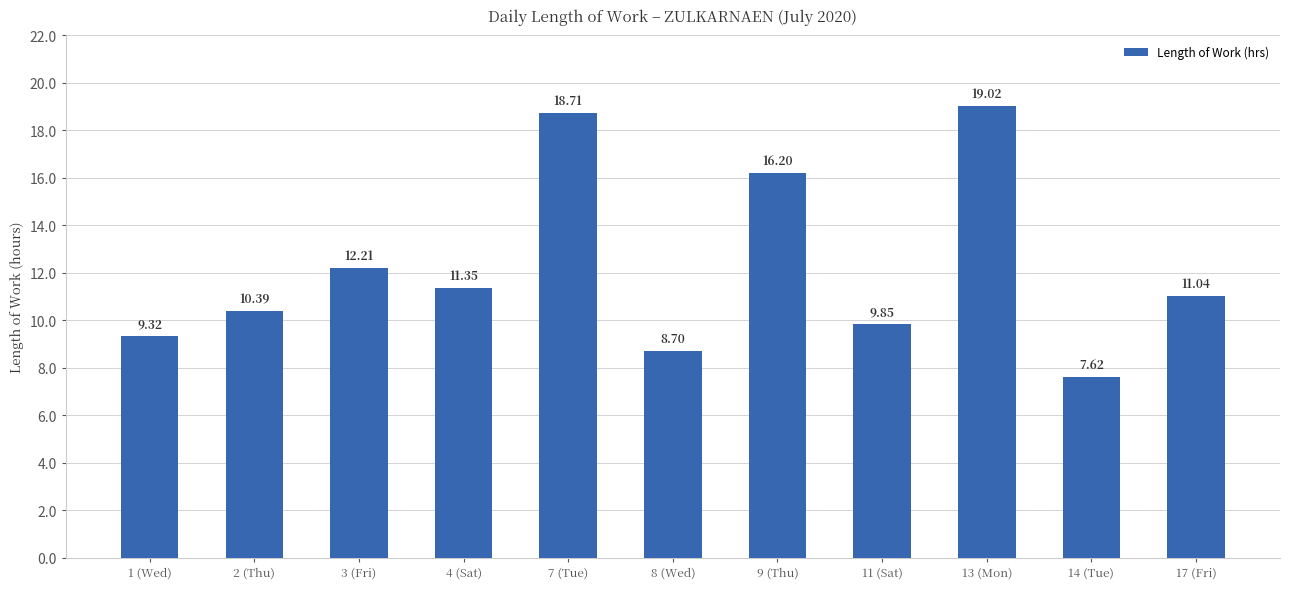

Rank the categories by value from lowest to highest.

14 (Tue), 8 (Wed), 1 (Wed), 11 (Sat), 2 (Thu), 17 (Fri), 4 (Sat), 3 (Fri), 9 (Thu), 7 (Tue), 13 (Mon)